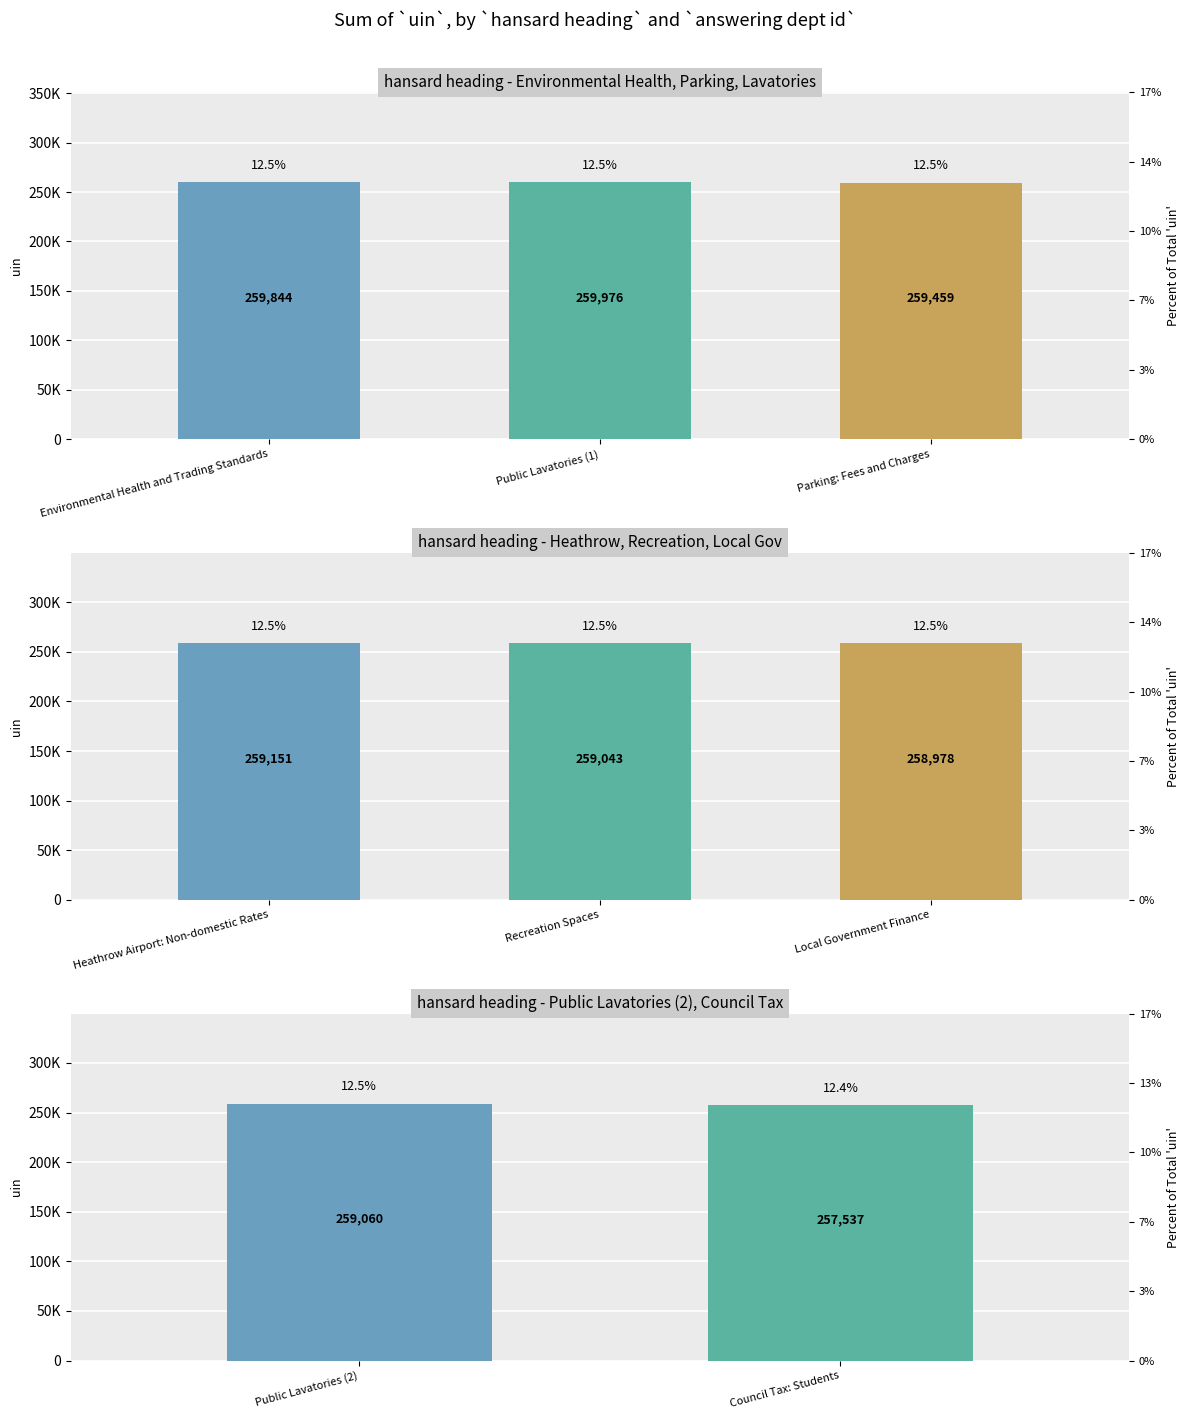

What is the label of the 2nd bar from the left?

Council Tax: Students